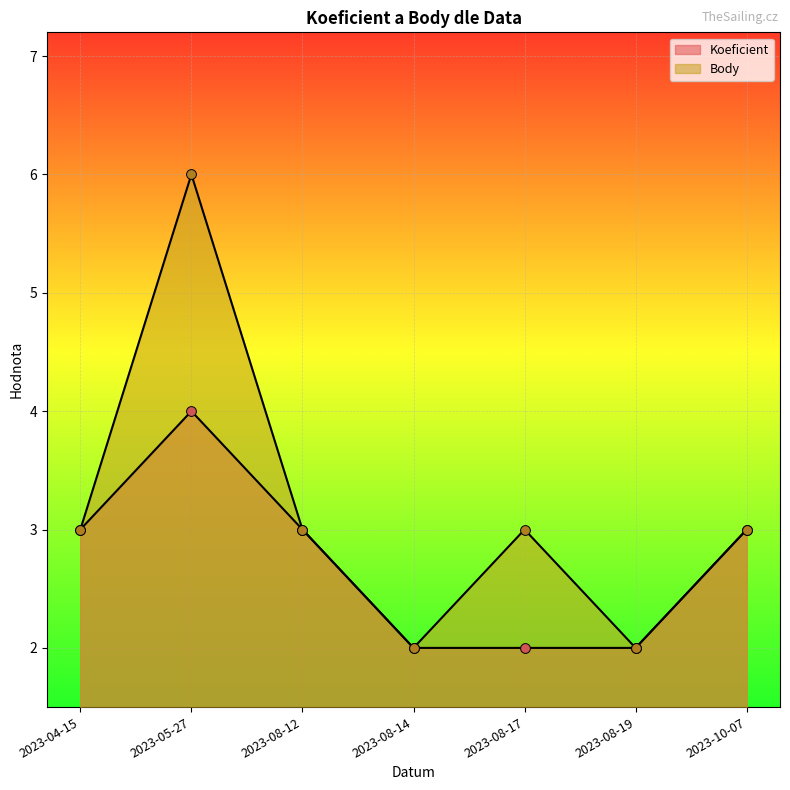

What is the total value across all series at 2023-08-14?

4